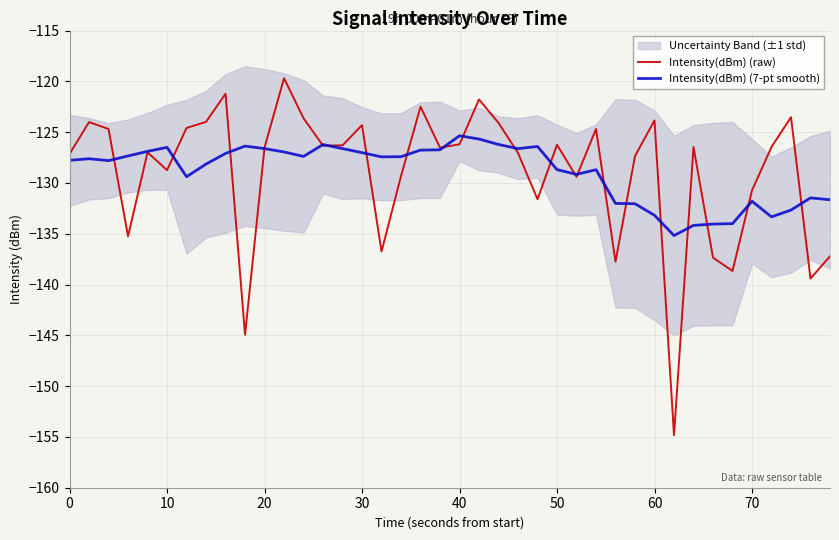

What is the lowest value of the Intensity(dBm) (raw) series?

-154.8